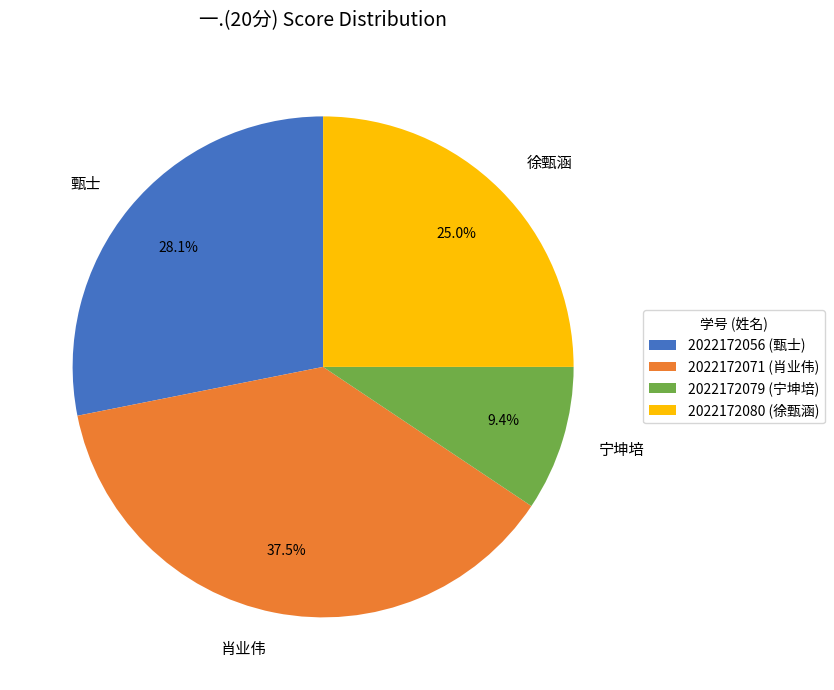

Is there any slice that represents more than half of the pie?

No